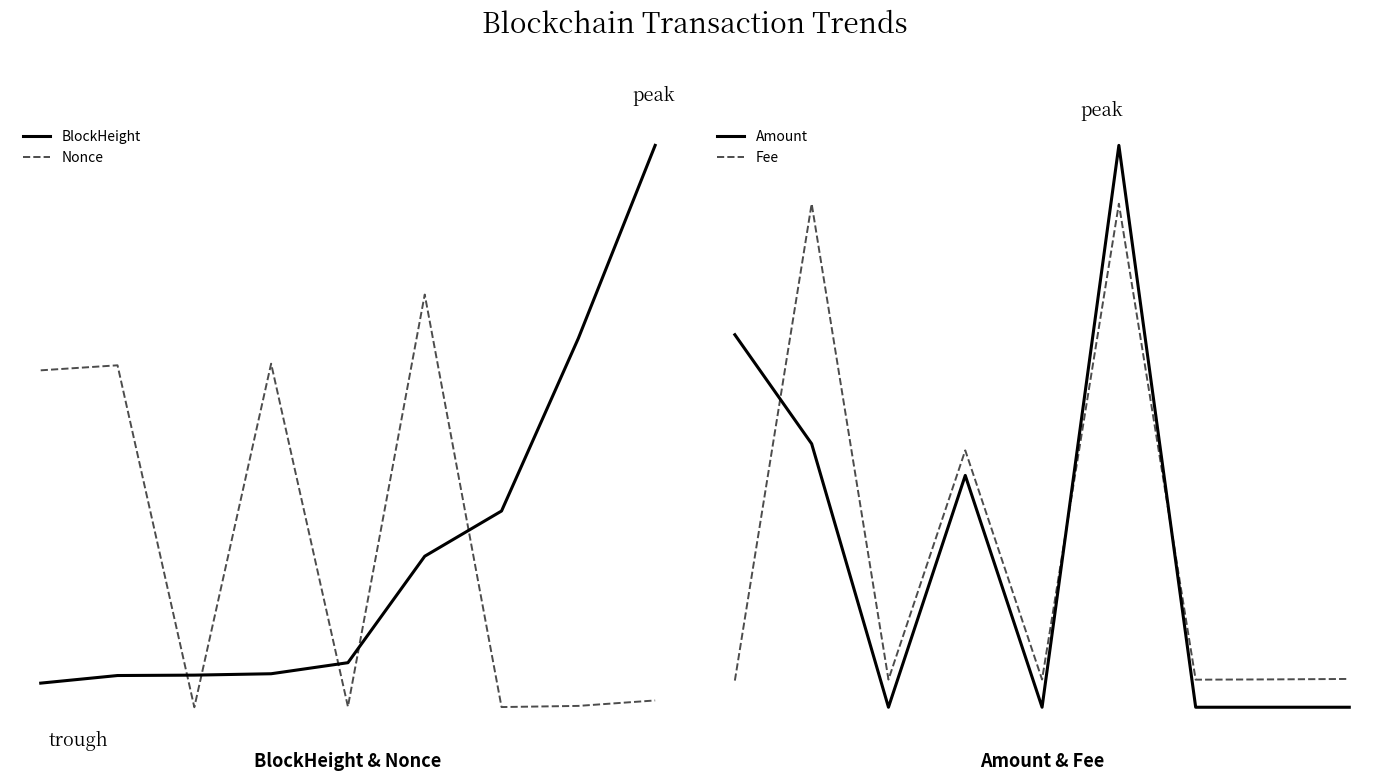

Reading right to left, list all the values displayed in this chart.

BlockHeight: 2.2	1.2	0.2	-0.1	-0.6	-0.7	-0.7	-0.7	-0.8
Nonce: -0.9	-0.9	-0.9	1.4	-0.9	1.0	-0.9	1.0	1.0
Amount: -0.8	-0.8	-0.8	2.0	-0.8	0.4	-0.8	0.5	1.1
Fee: -0.7	-0.7	-0.7	1.7	-0.7	0.5	-0.7	1.7	-0.7